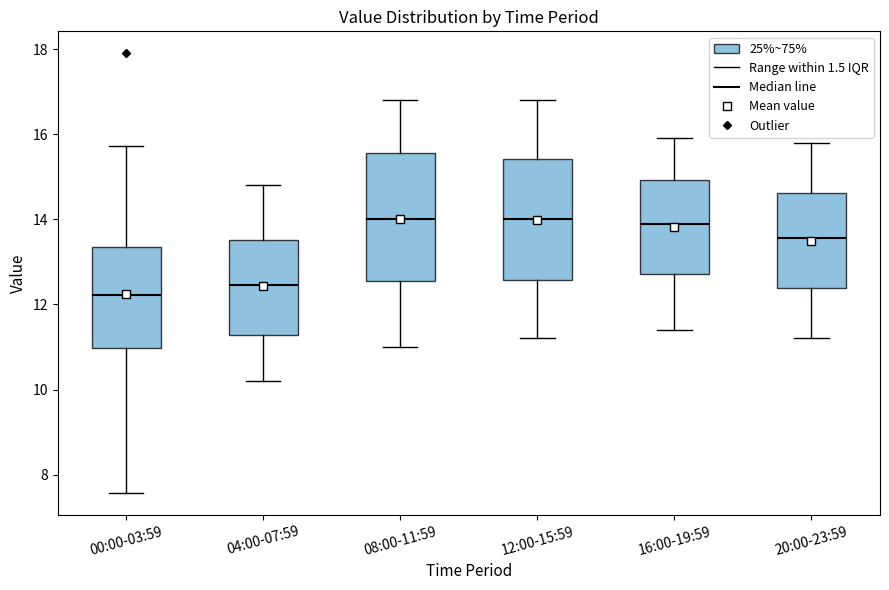

Reading left to right, read every box against the y-axis: the position of its median line, the range the box covers, and the ends of its whiskers. The values are not printed on the chart, so give them approximately, as read against the axis.

00:00-03:59: median 12.2, box 11.0 to 13.4, whiskers 7.6 to 15.8
04:00-07:59: median 12.4, box 11.2 to 13.6, whiskers 10.2 to 14.8
08:00-11:59: median 14.0, box 12.6 to 15.6, whiskers 11.0 to 16.8
12:00-15:59: median 14.0, box 12.6 to 15.4, whiskers 11.2 to 16.8
16:00-19:59: median 14.0, box 12.8 to 15.0, whiskers 11.4 to 16.0
20:00-23:59: median 13.6, box 12.4 to 14.6, whiskers 11.2 to 15.8